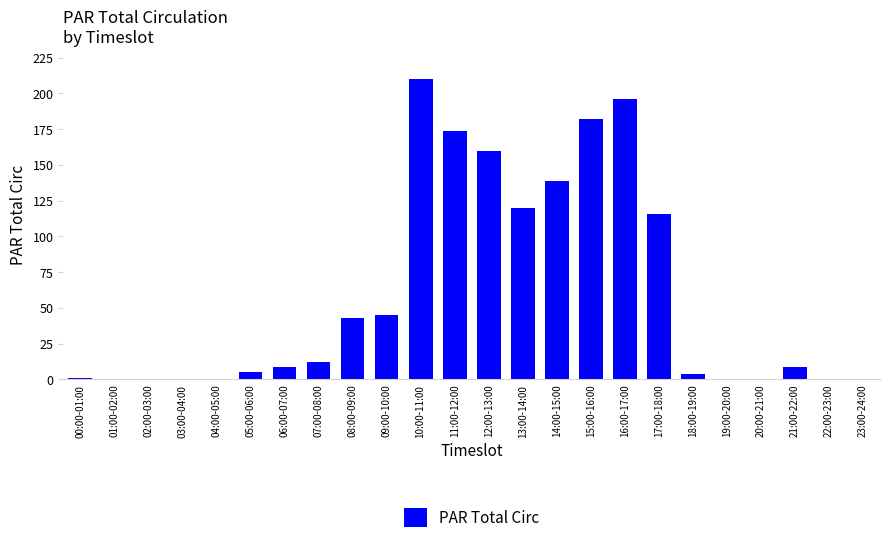

The value at 16:00-17:00 is 196. True or false?

True